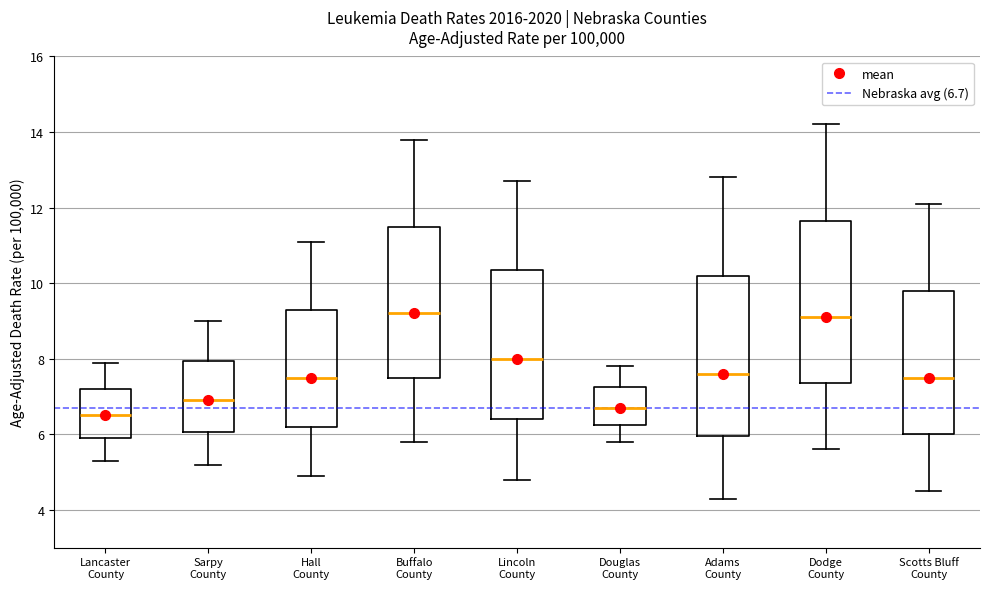

Where does the lower whisker of the box for Sarpy County end on the y-axis? The values are not printed on the chart, so give them approximately, as read against the axis.

5.2